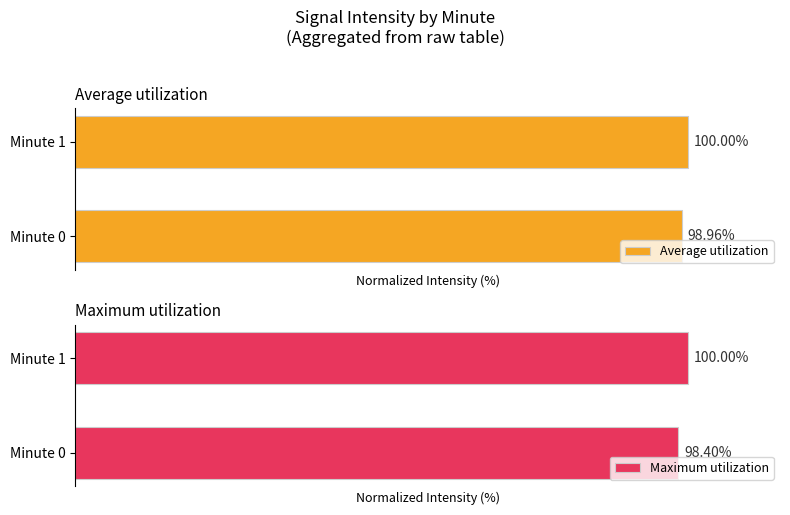

What is the total value across all series at 0?

197.4